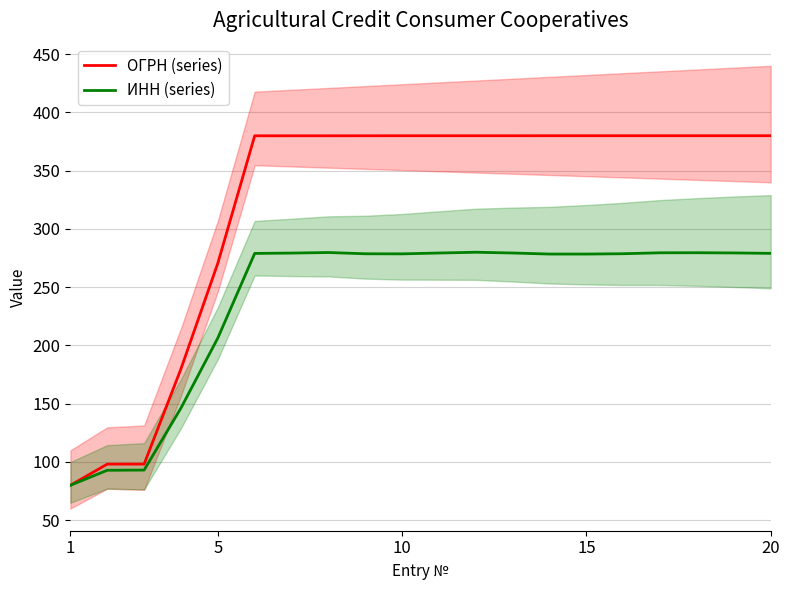

The ИНН (series) series shows 383.9 at 15. True or false?

False